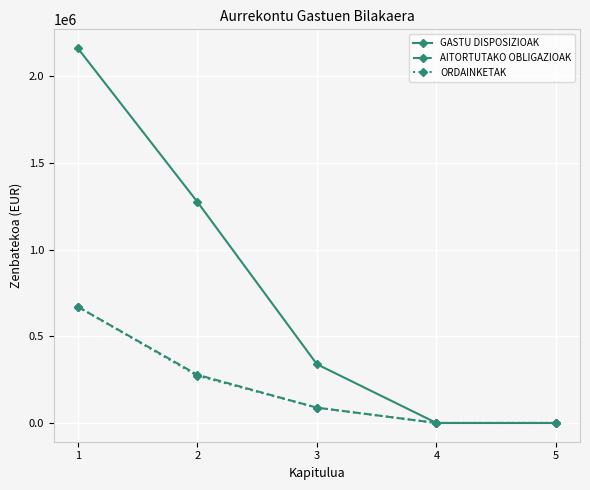

Is it true that AITORTUTAKO OBLIGAZIOAK equals 240676 at 5?

False